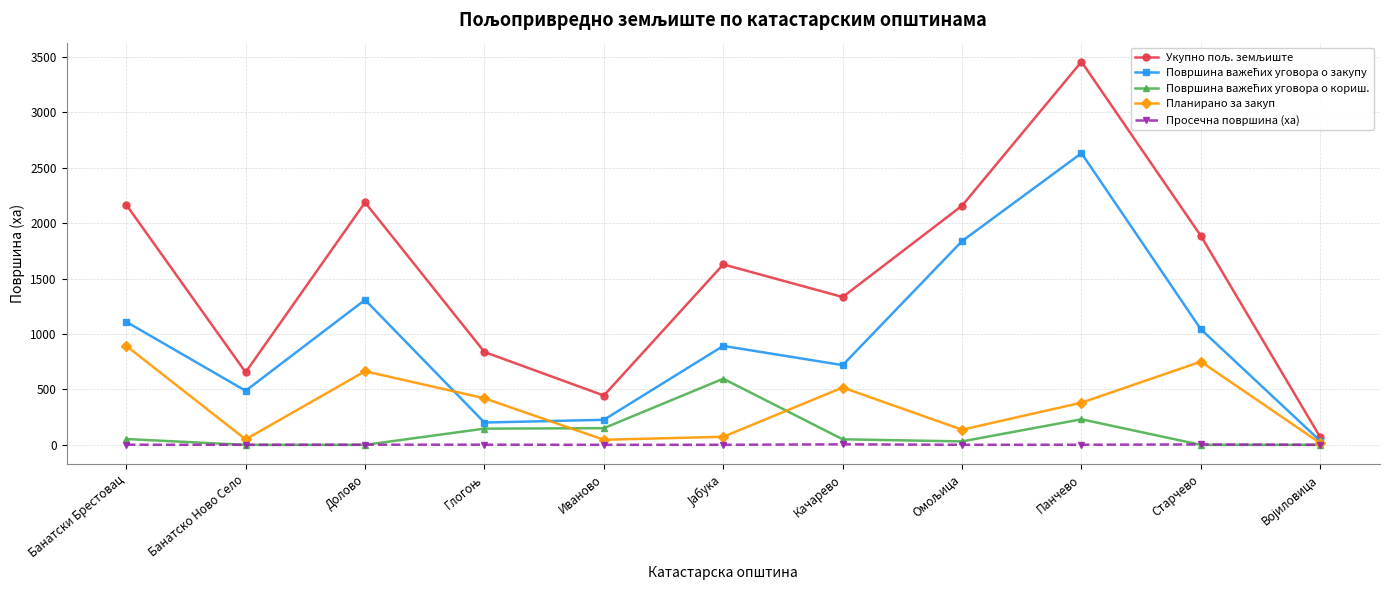

True or false: Планирано за закуп has more than 2 points higher than both neighbors.

True